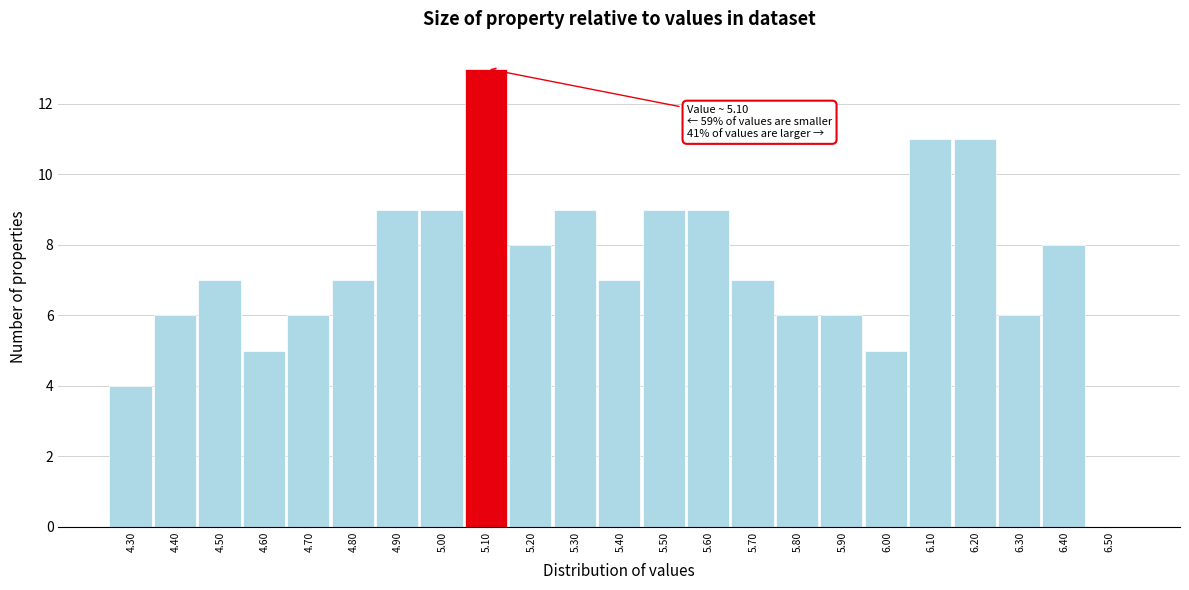

Reading right to left, what are all the values shown in this chart?

6.50=0	6.40=8	6.30=6	6.20=11	6.10=11	6.00=5	5.90=6	5.80=6	5.70=7	5.60=9	5.50=9	5.40=7	5.30=9	5.20=8	5.10=13	5.00=9	4.90=9	4.80=7	4.70=6	4.60=5	4.50=7	4.40=6	4.30=4